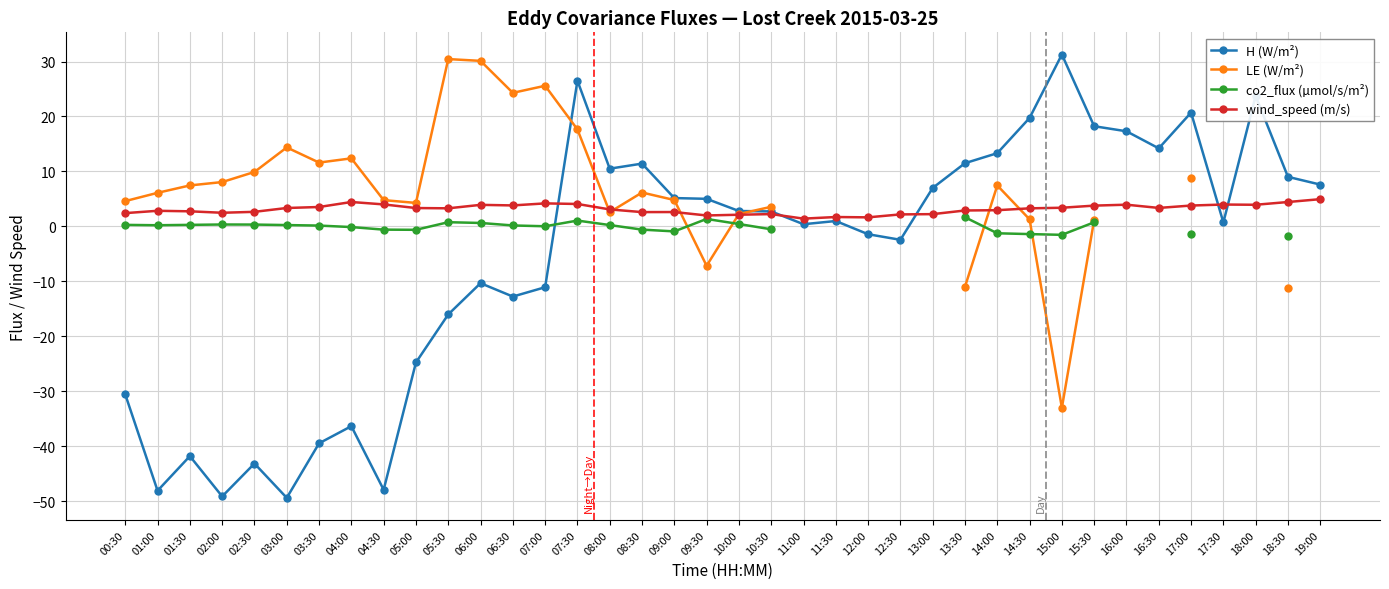

Does the chart display data point markers on the line(s)?

Yes